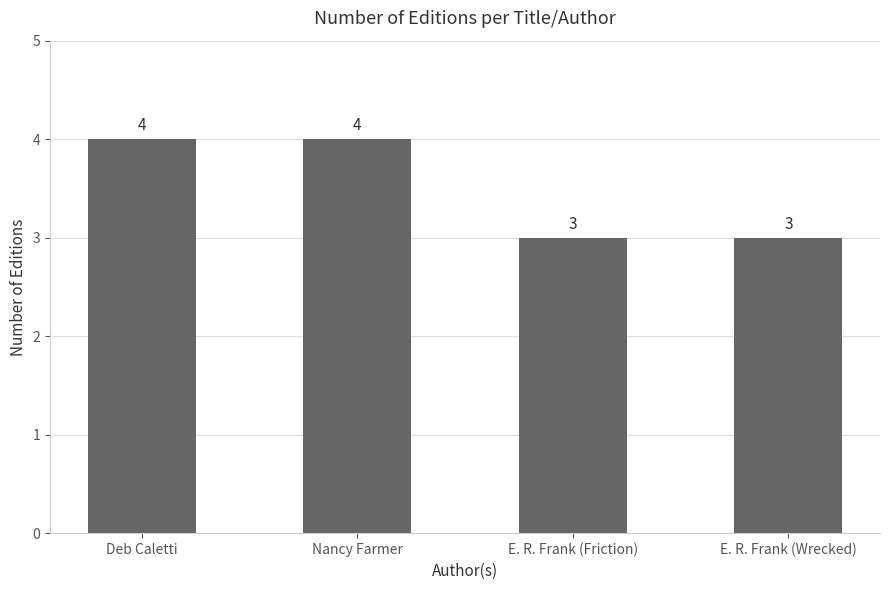

Are the bars grouped side by side (vs. stacked)?

No